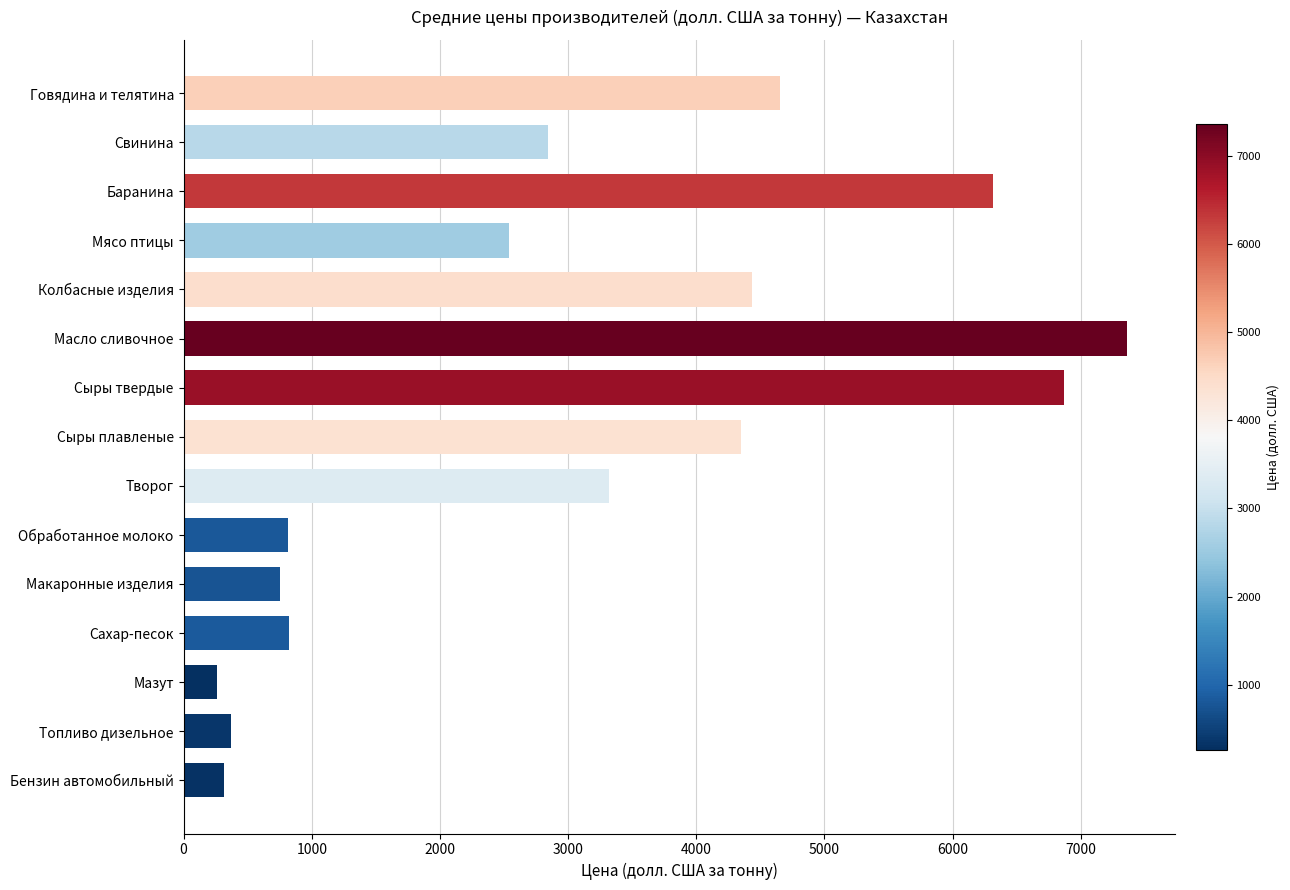

What is the value of the 10th bar from the top?

811.7